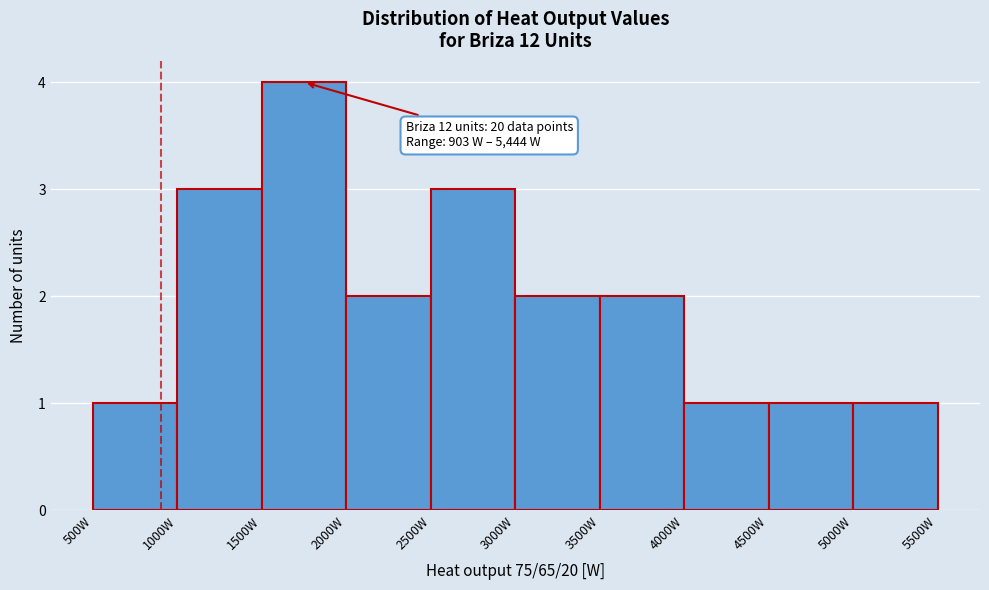

Which range on the x-axis has the tallest bar?

1500 to 2000